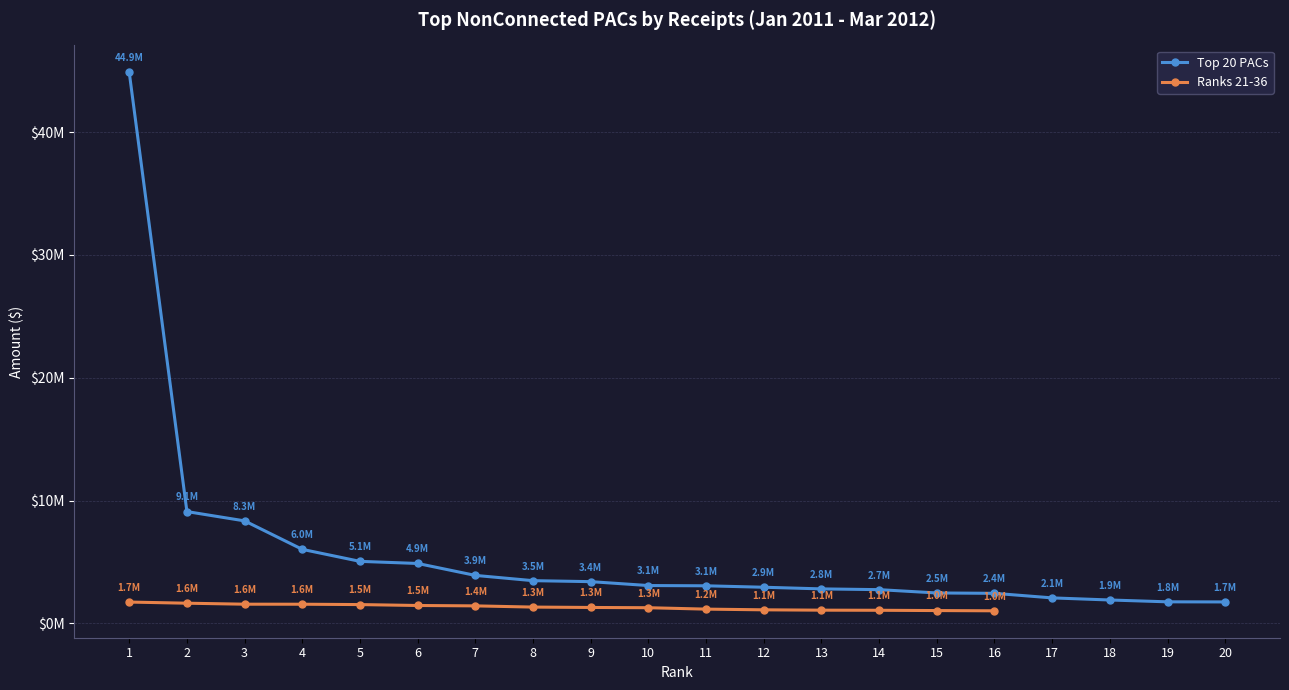

True or false: the data has more than 2 interior local peaks.

False